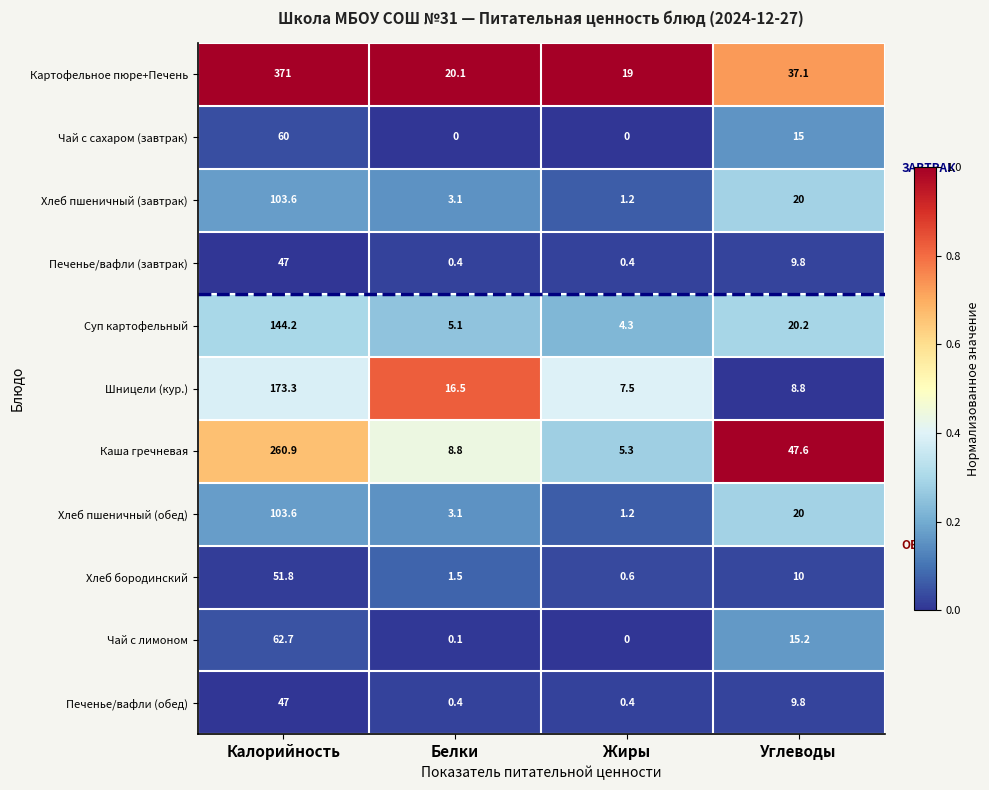

Where is Чай с лимоном nearest to the value 31?

Углеводы